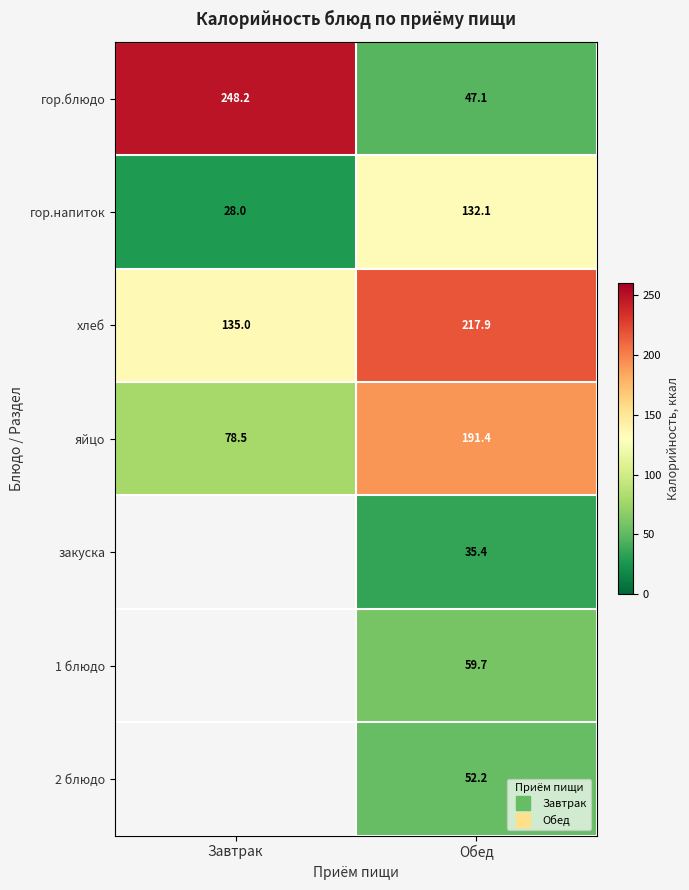

Which series has the largest range (max minus min)?

гор.блюдо